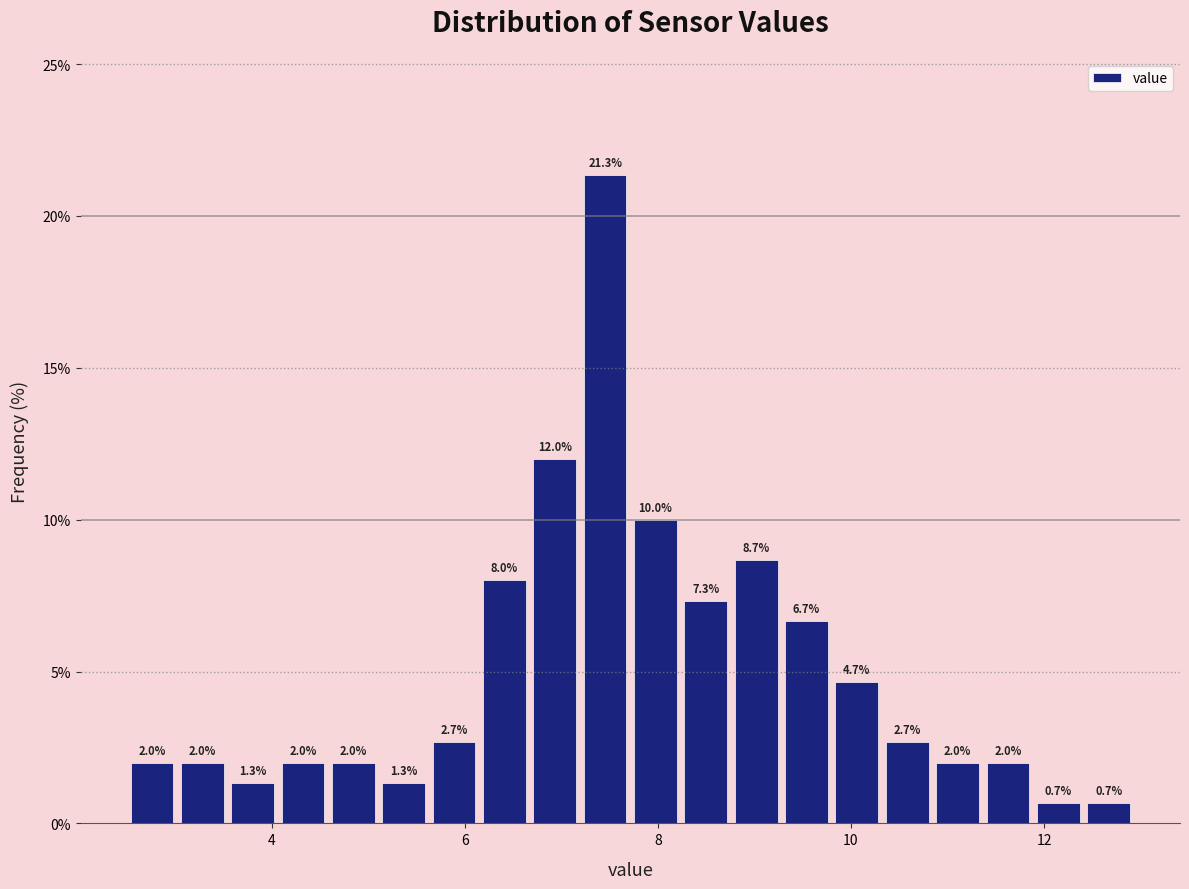

Around what value on the x-axis is the tallest bar? Give the approximate position of its centre, as read against the axis.

7.4